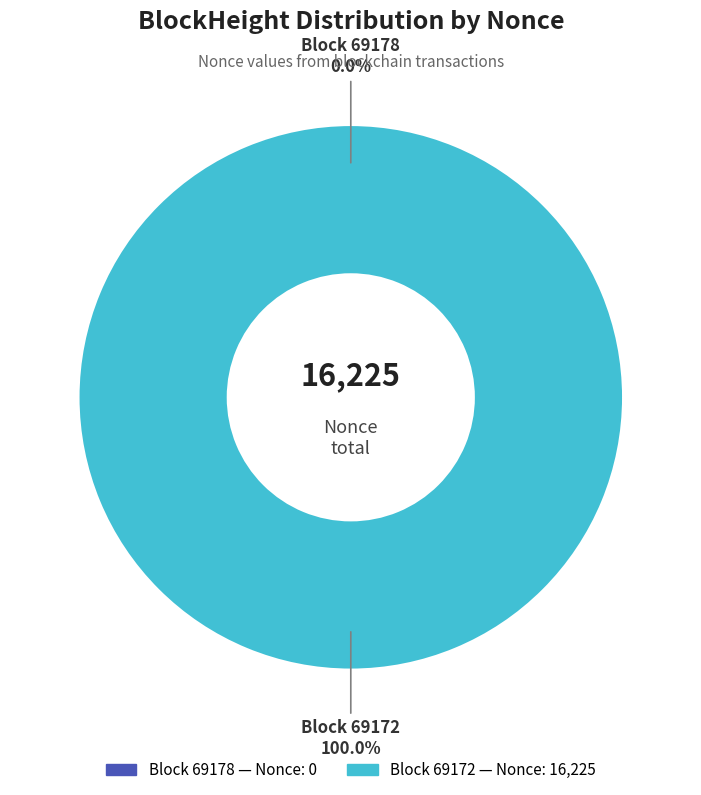

Does 69178 account for over 50% of the chart?

No